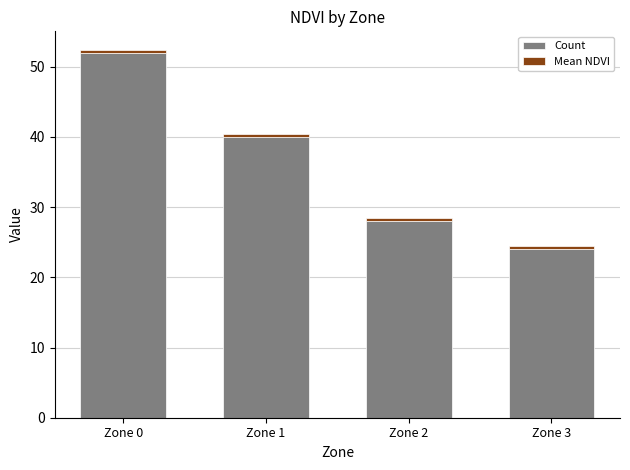

True or false: Count has a value of 24.0 at Zone 3.

True